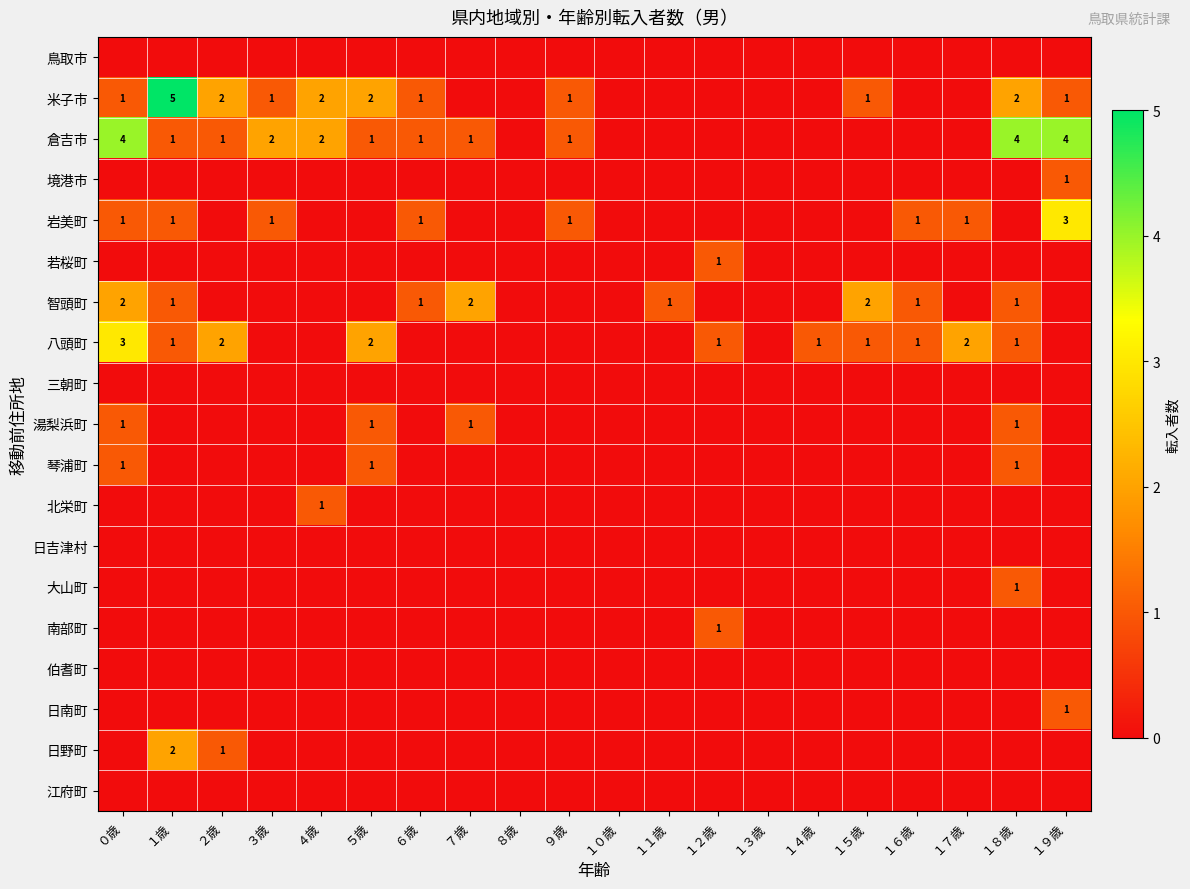

The value of 智頭町 at １５歳 is 1. True or false?

False